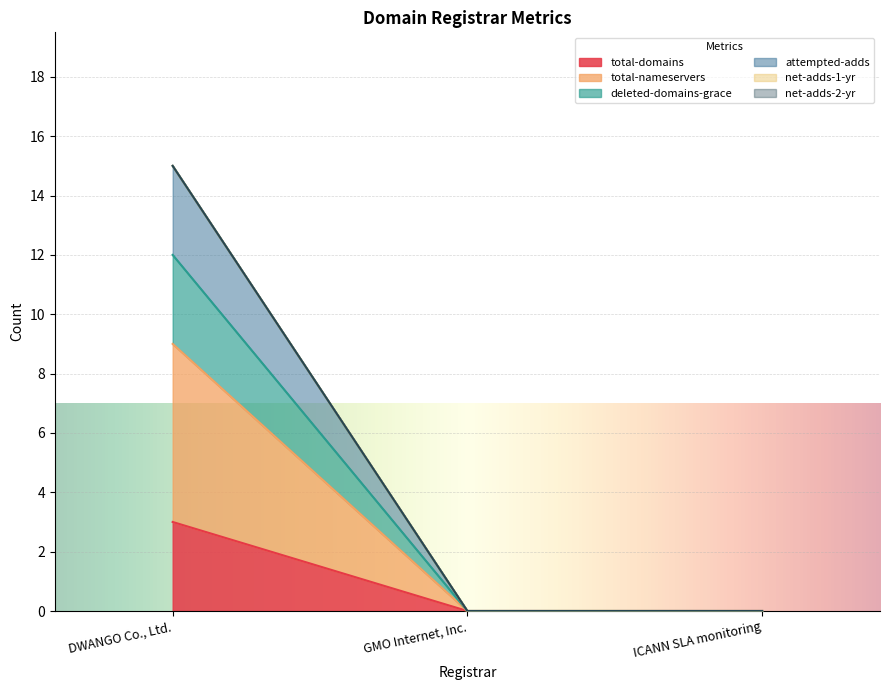

How many data points in attempted-adds are above 0?

1